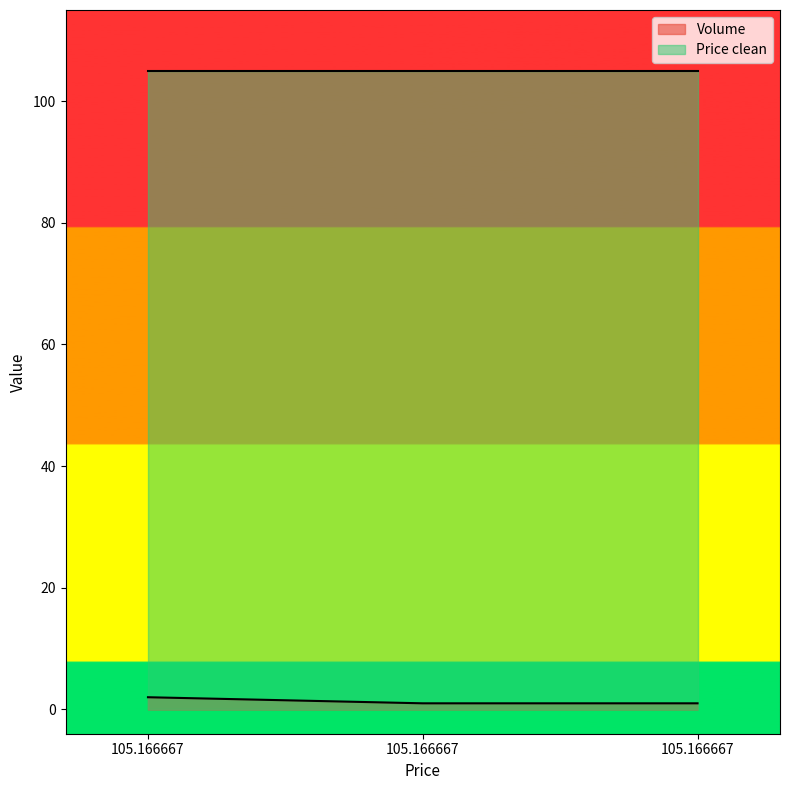

The value at 105.166667 is 1. True or false?

True